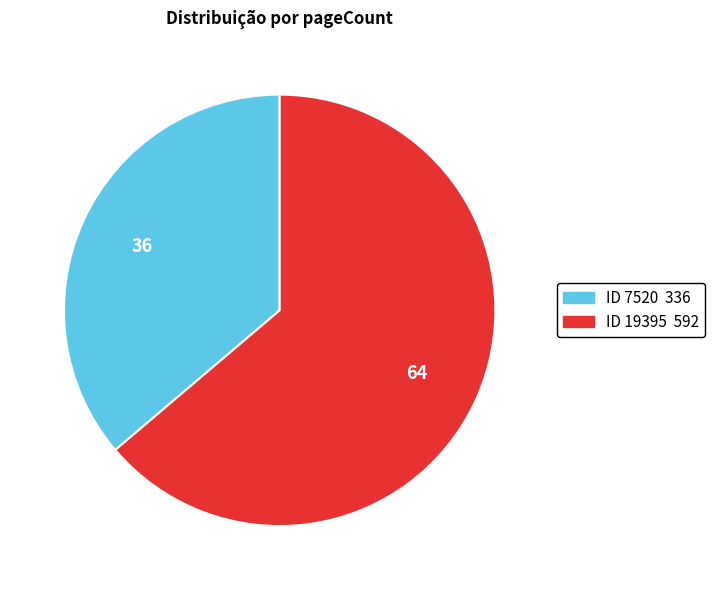

Is there a majority slice in this chart?

Yes